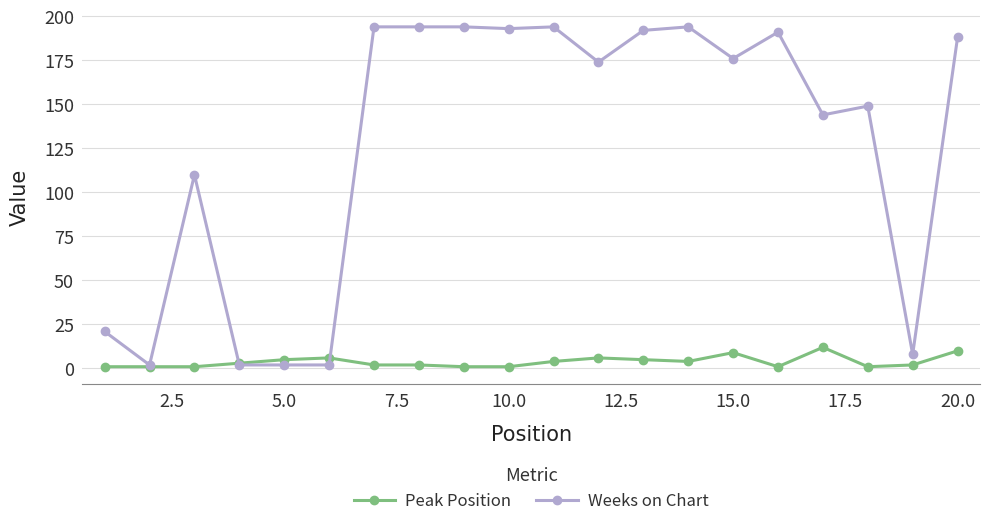

Which series has the largest total across all categories?

Weeks on Chart